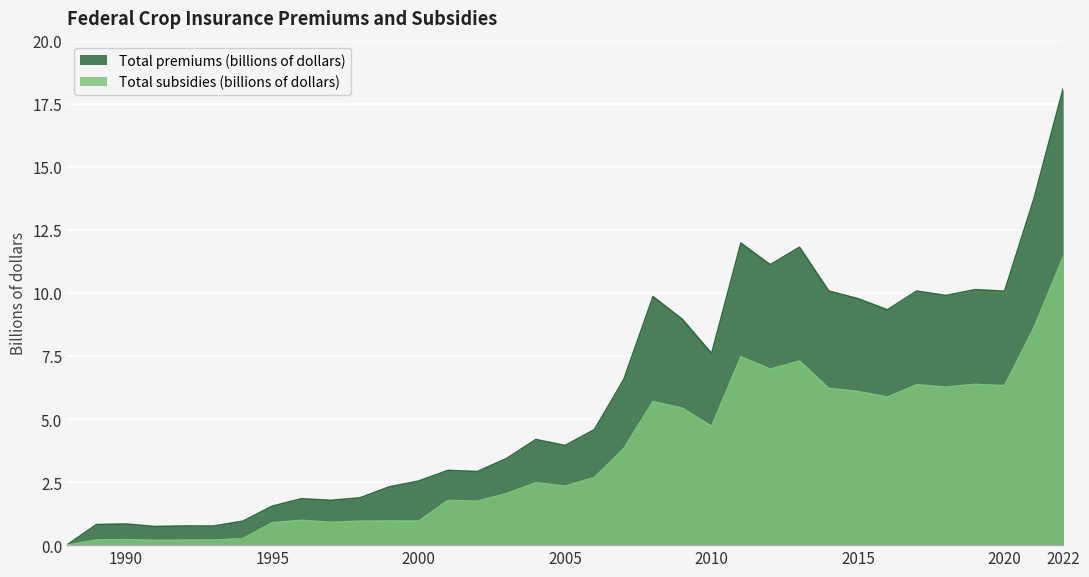

In Total subsidies (billions of dollars), how many points are lower than both neighbors (excluding endpoints)?

10